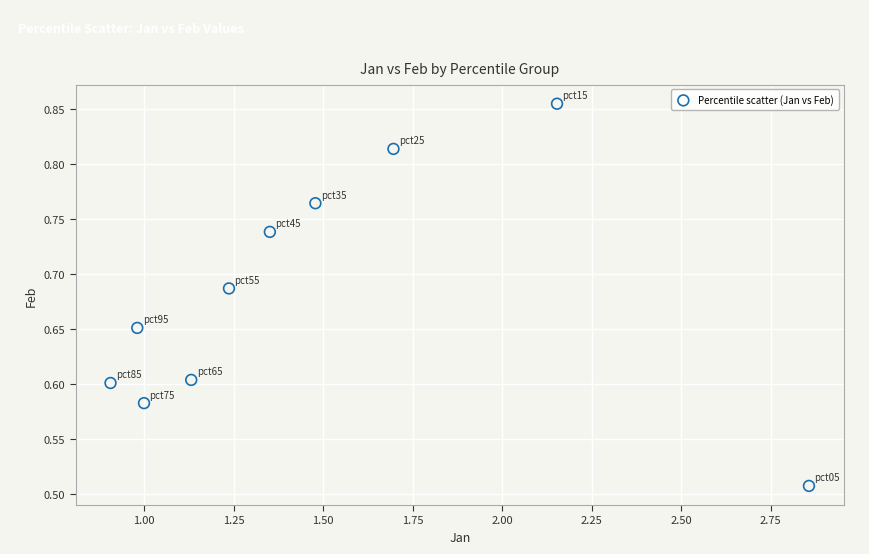

What is the range of Y values (max minus min)?

0.3